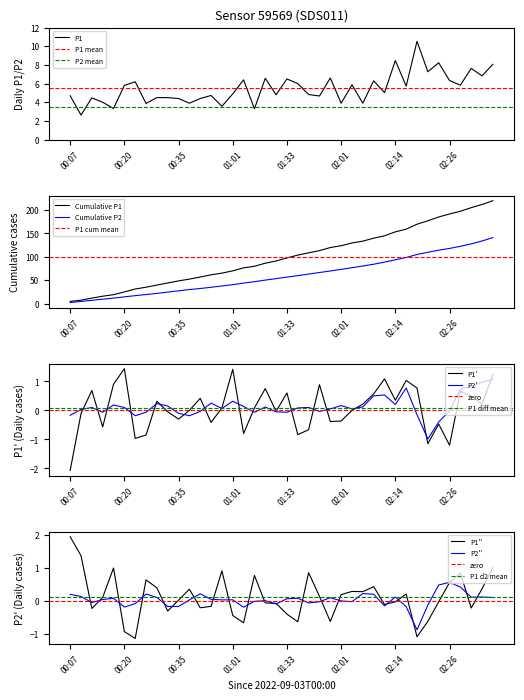

At which category does the data reach its first local peak?

00:13